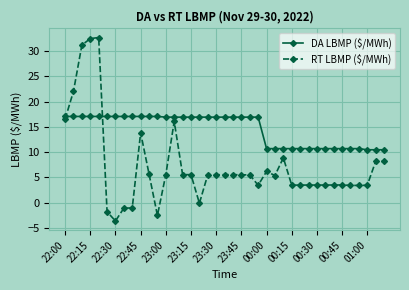

Which series has the largest range (max minus min)?

RT LBMP ($/MWh)